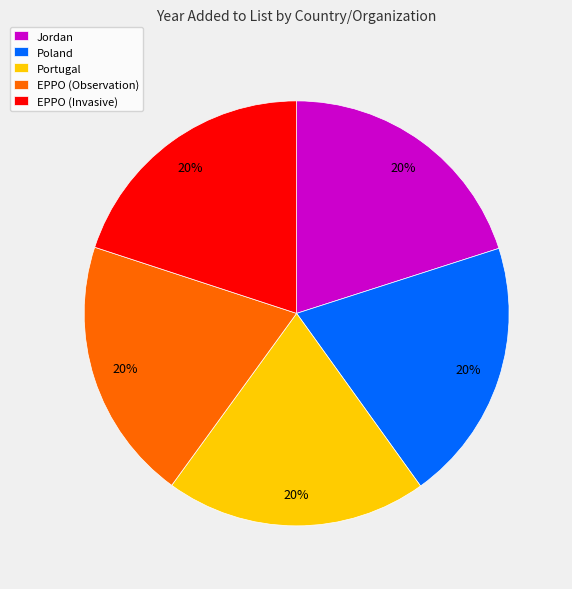

Is Portugal the majority of the pie?

No